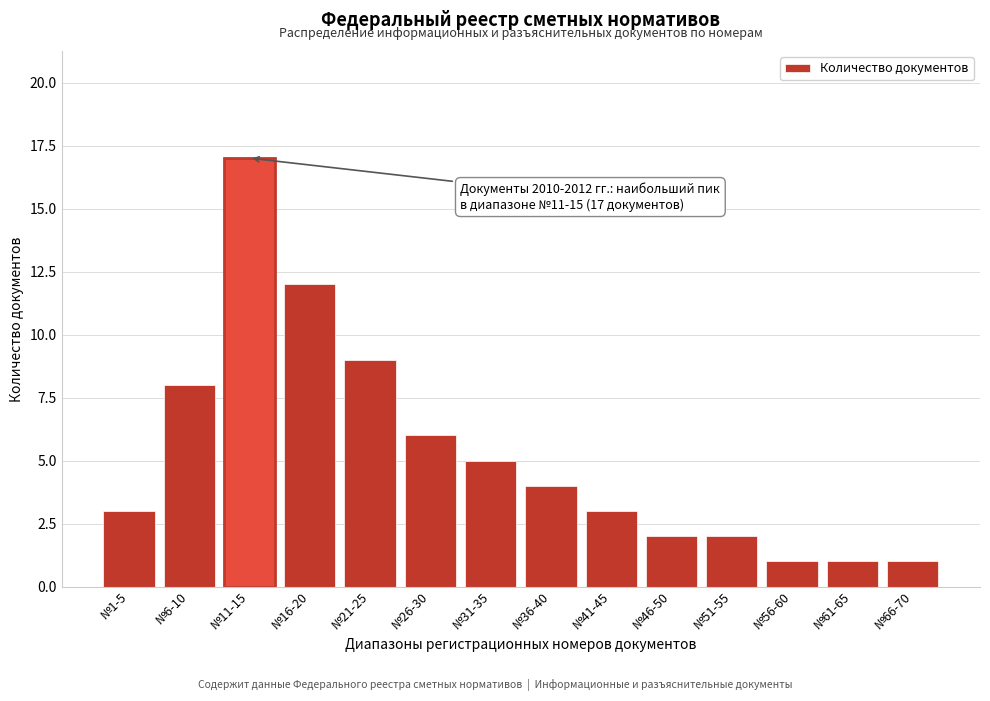

Reading left to right, list all the values displayed in this chart.

3	8	17	12	9	6	5	4	3	2	2	1	1	1